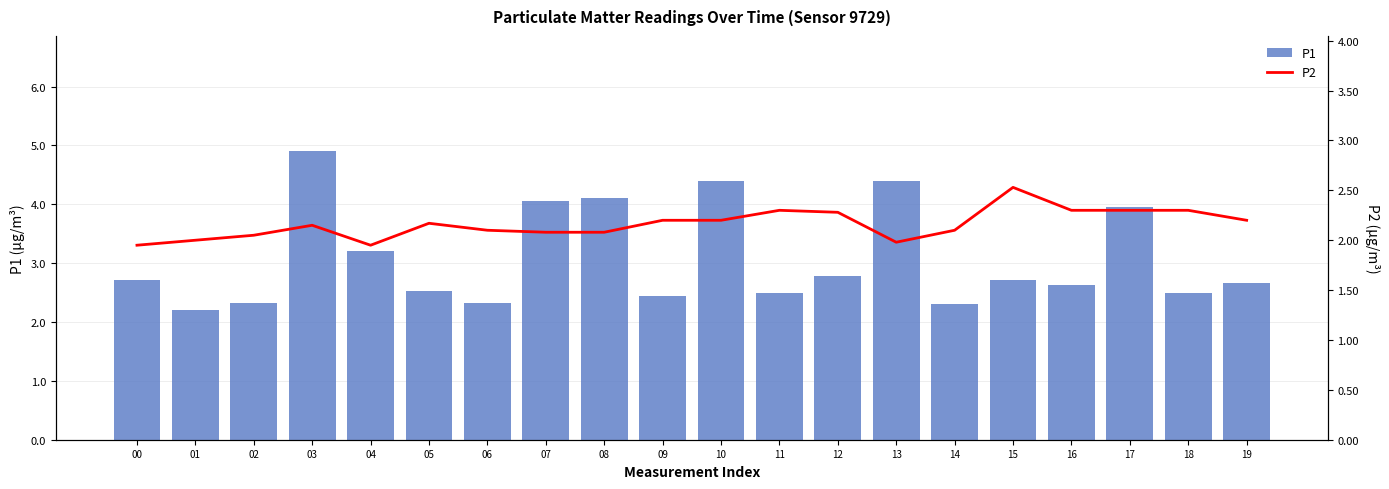

Which category has the highest value in the P2 series?

15